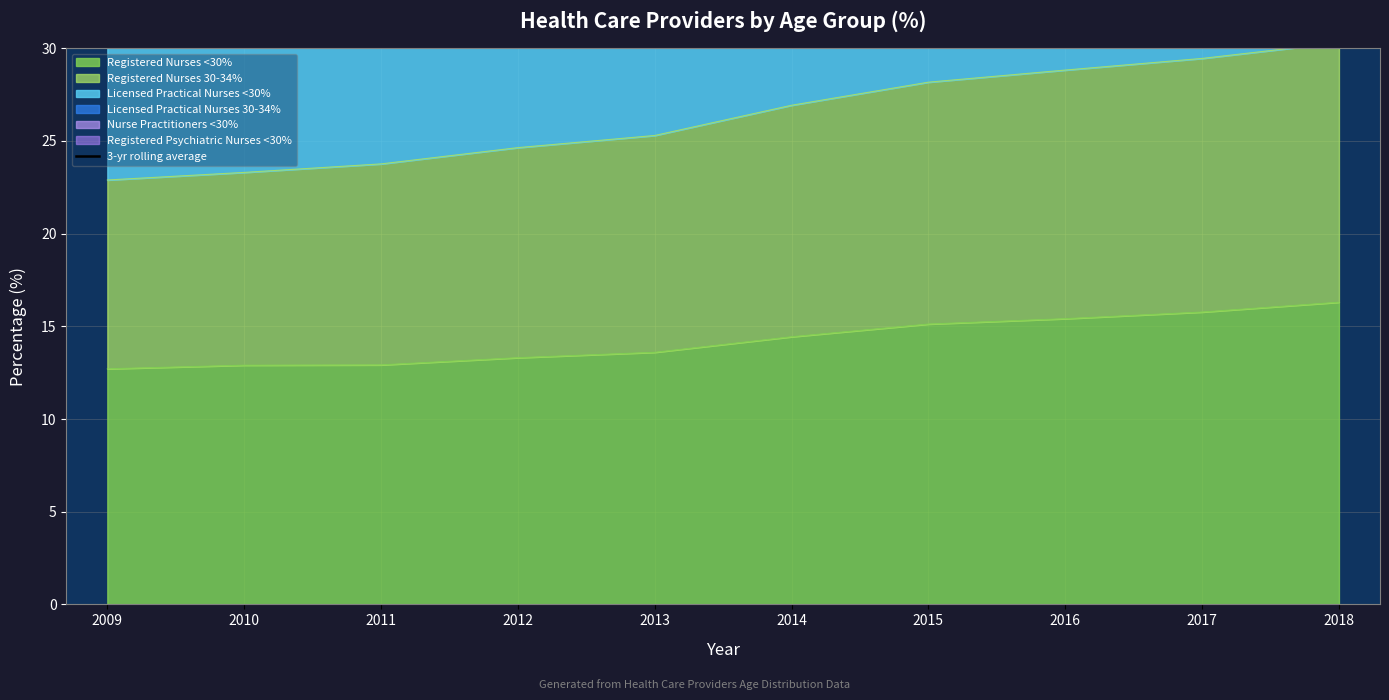

How many values exceed 73?

5